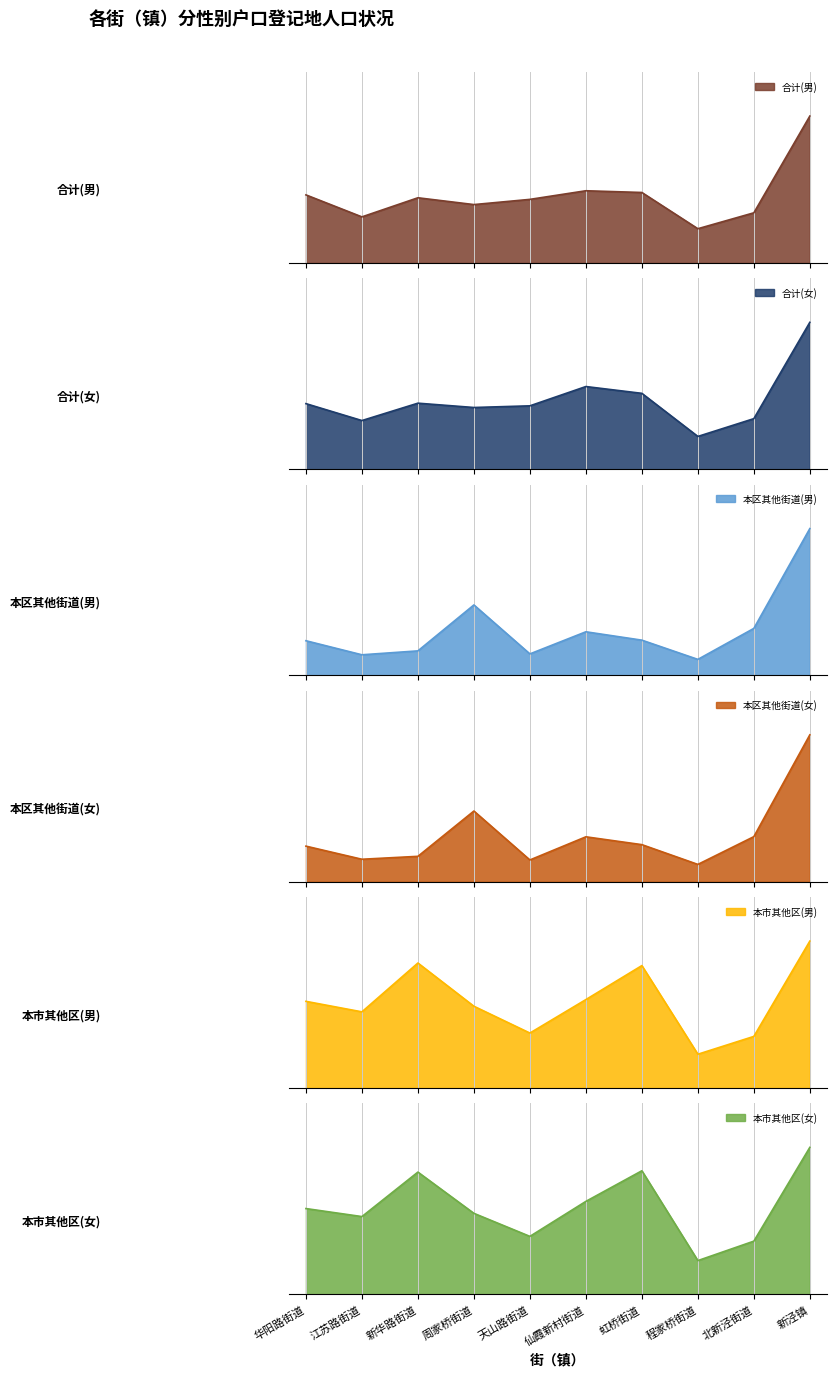

Is the value of 本市其他区(男) at 新华路街道 greater than the value of 本市其他区(女) at 新华路街道?

No